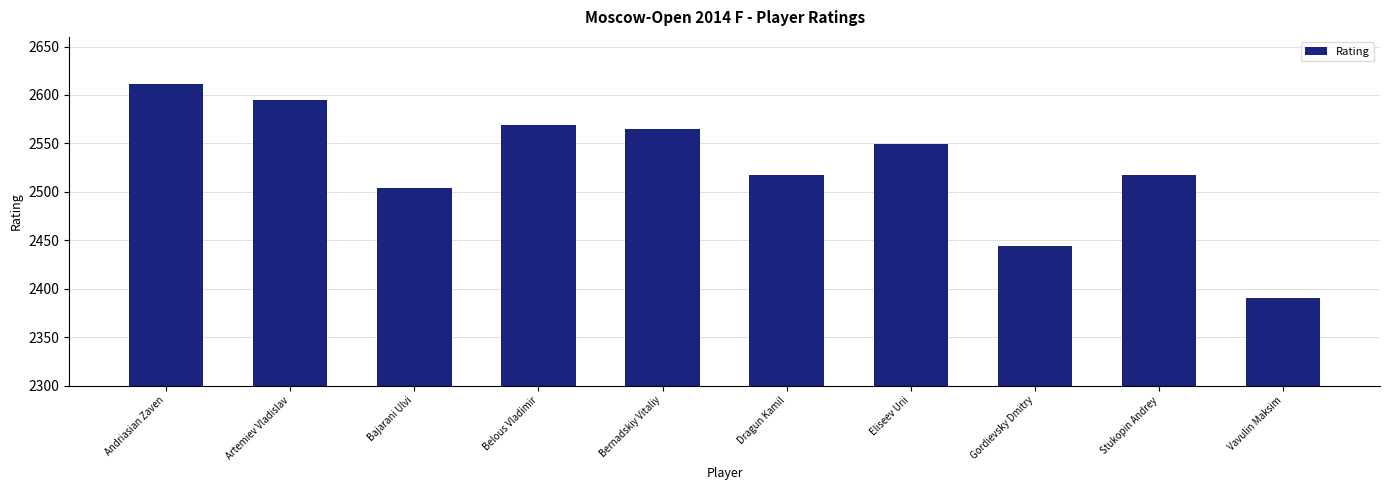

What is the value of the 4th bar from the left?

2569